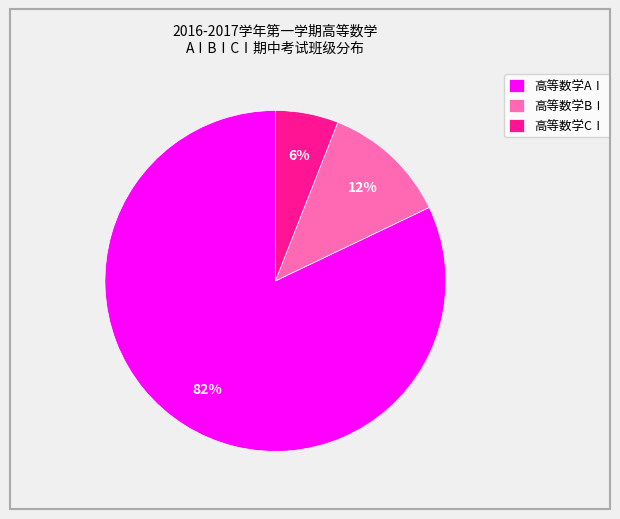

Is 高等数学CⅠ the majority of the pie?

No